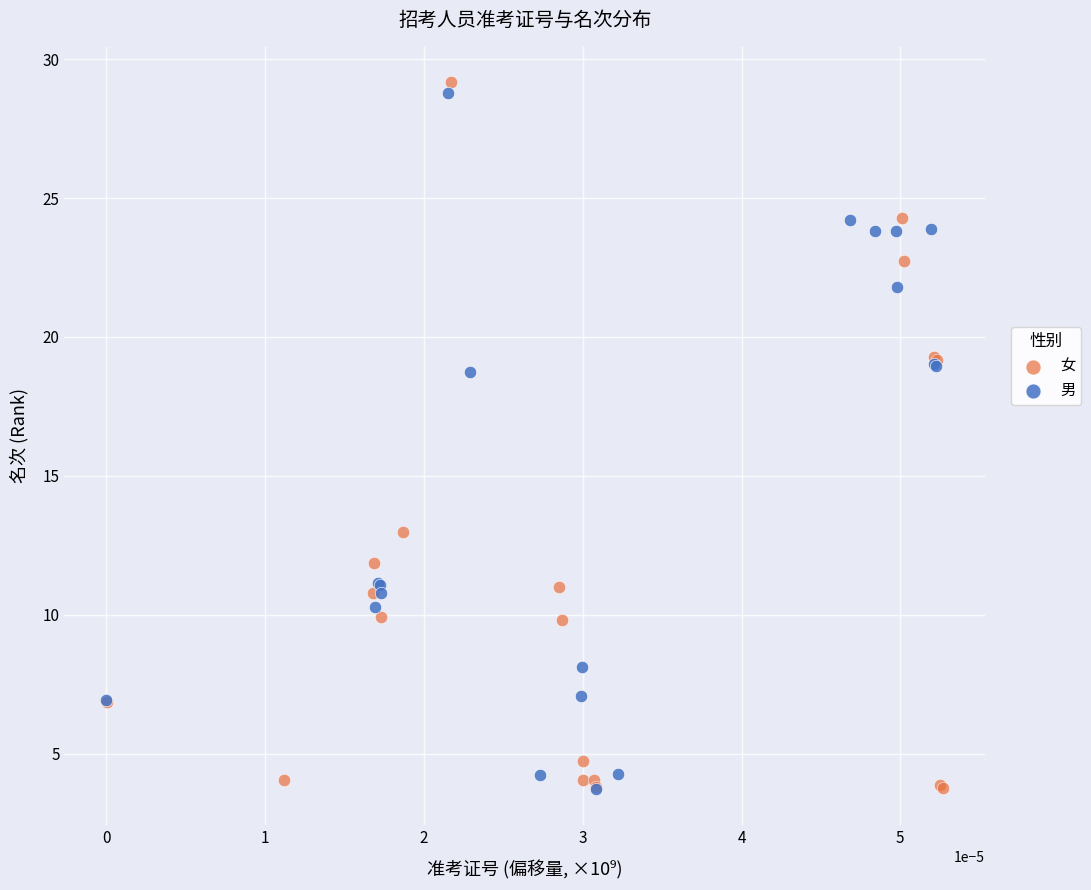

What are all the series names shown in the legend?

女, 男